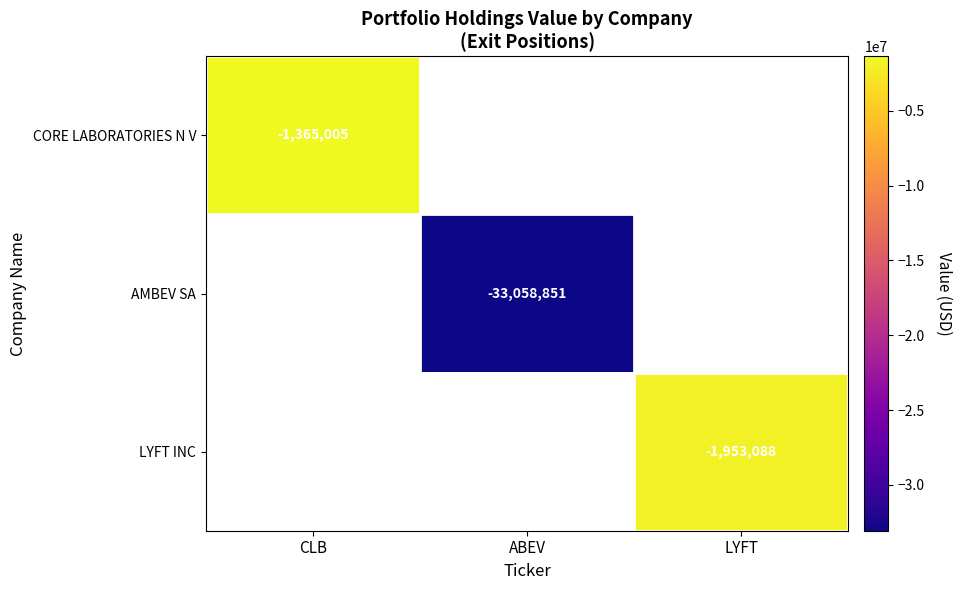

The AMBEV SA series shows -33058851 at ABEV. True or false?

True